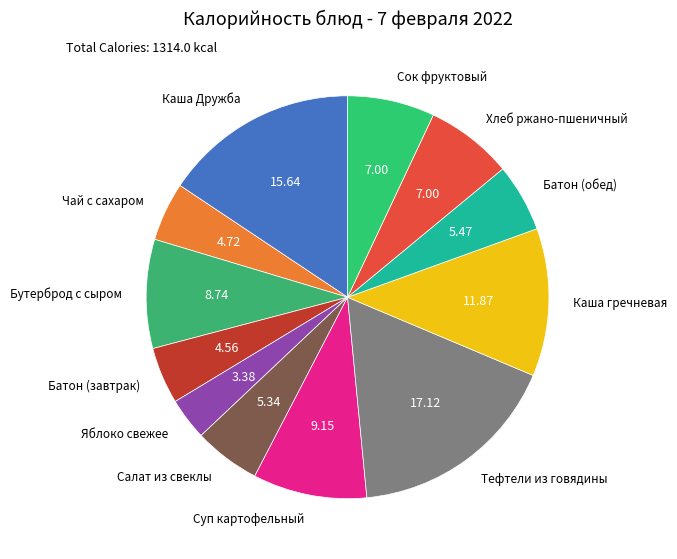

What is the smallest slice in the pie chart?

Яблоко свежее